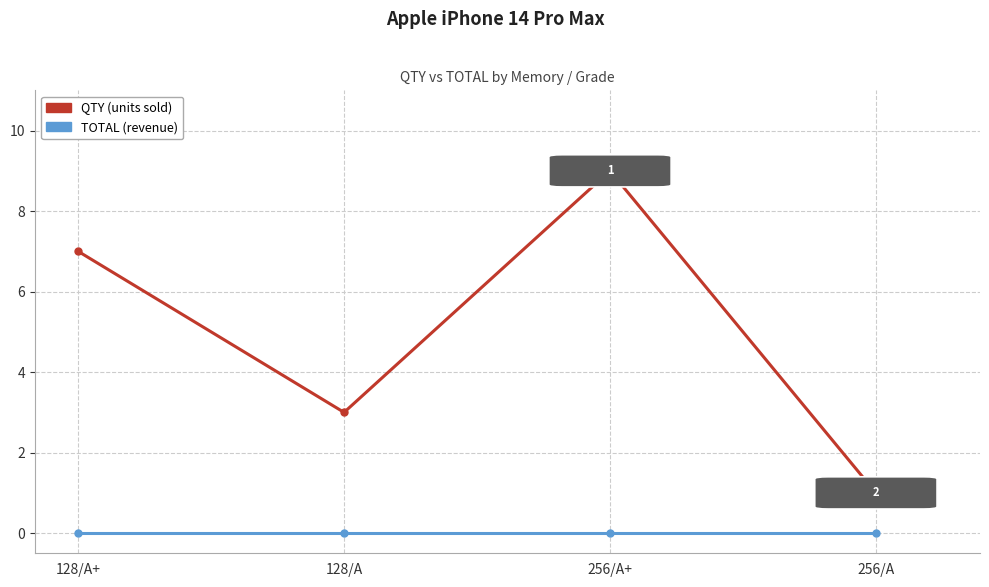

At which category is the sum across all series the highest?

256/A+